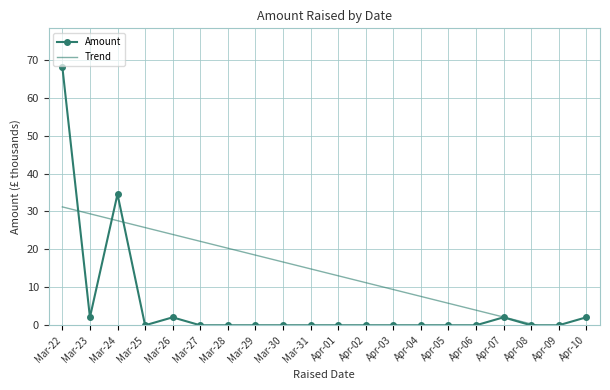

List the labels in order of Amount value, smallest first.

Mar-25, Mar-27, Mar-28, Mar-29, Mar-30, Mar-31, Apr-01, Apr-02, Apr-03, Apr-04, Apr-05, Apr-06, Apr-08, Apr-09, Mar-23, Mar-26, Apr-07, Apr-10, Mar-24, Mar-22